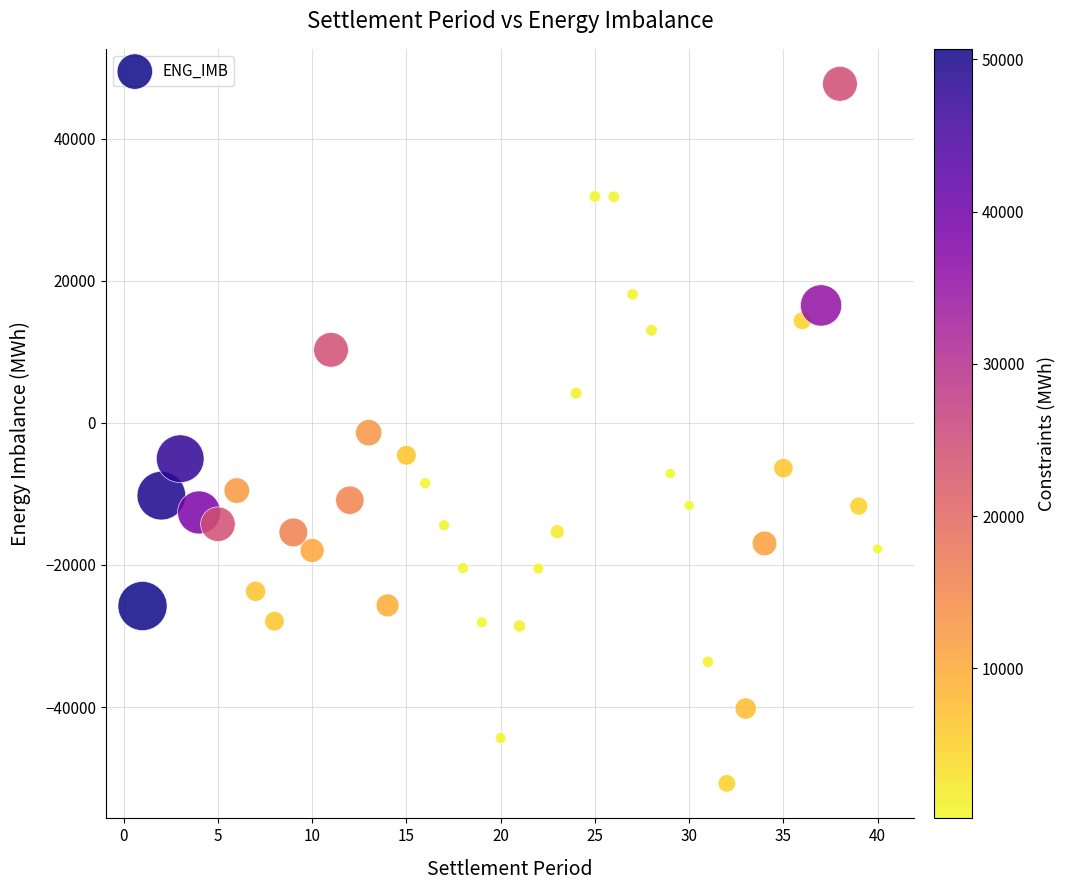

What is the range of X values (max minus min)?

39.0